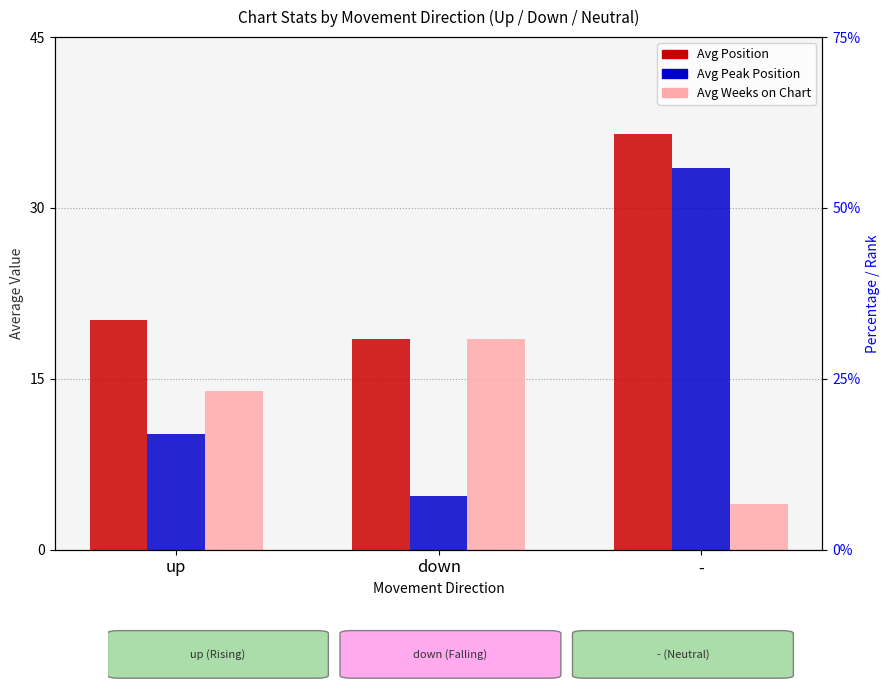

What position from the left is -?

3